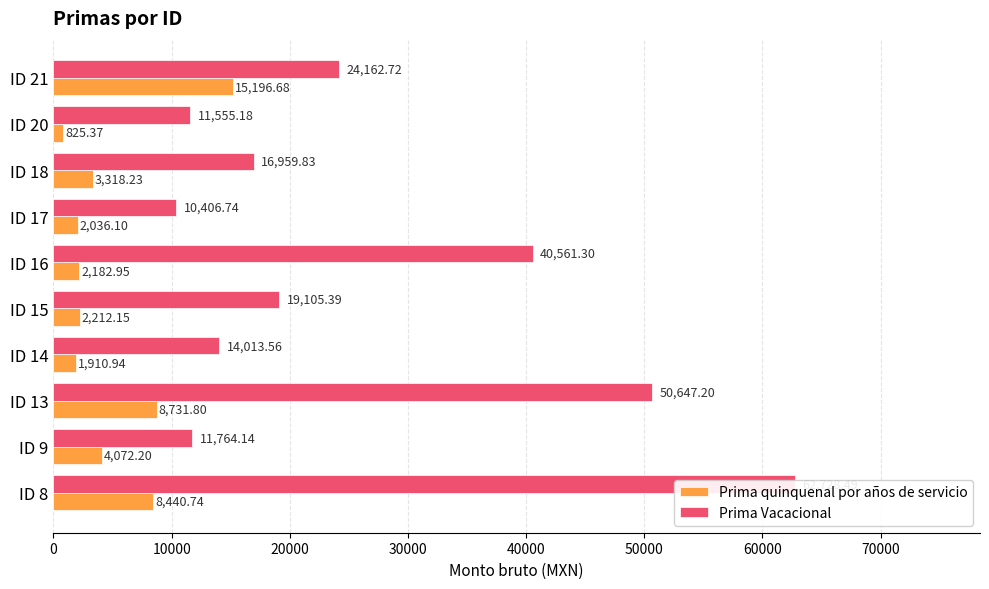

Reading right to left, list all the values displayed in this chart.

Prima quinquenal por años de servicio: 15196.7	825.4	3318.2	2036.1	2182.9	2212.2	1910.9	8731.8	4072.2	8440.7
Prima Vacacional: 24162.7	11555.2	16959.8	10406.7	40561.3	19105.4	14013.6	50647.2	11764.1	62728.5